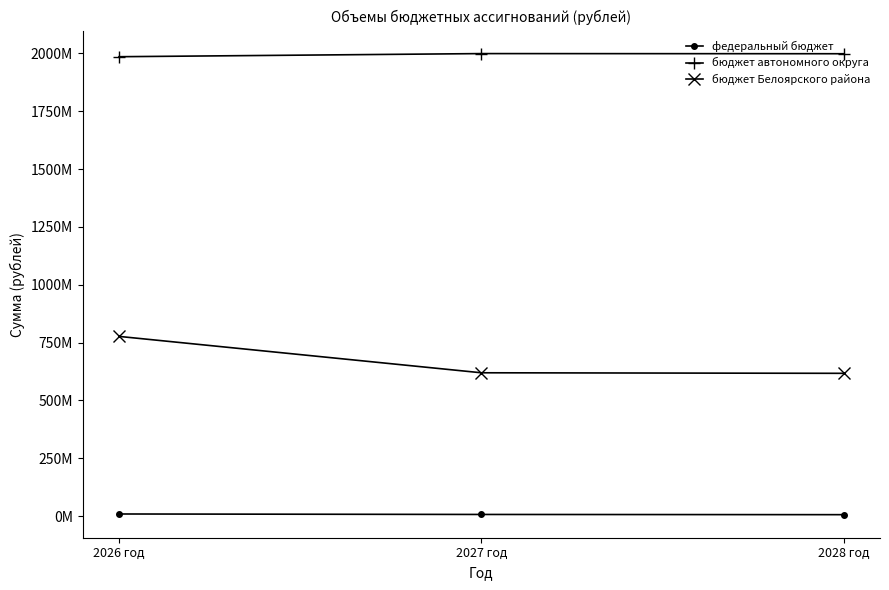

What are all the series names shown in the legend?

федеральный бюджет, бюджет автономного округа, бюджет Белоярского района